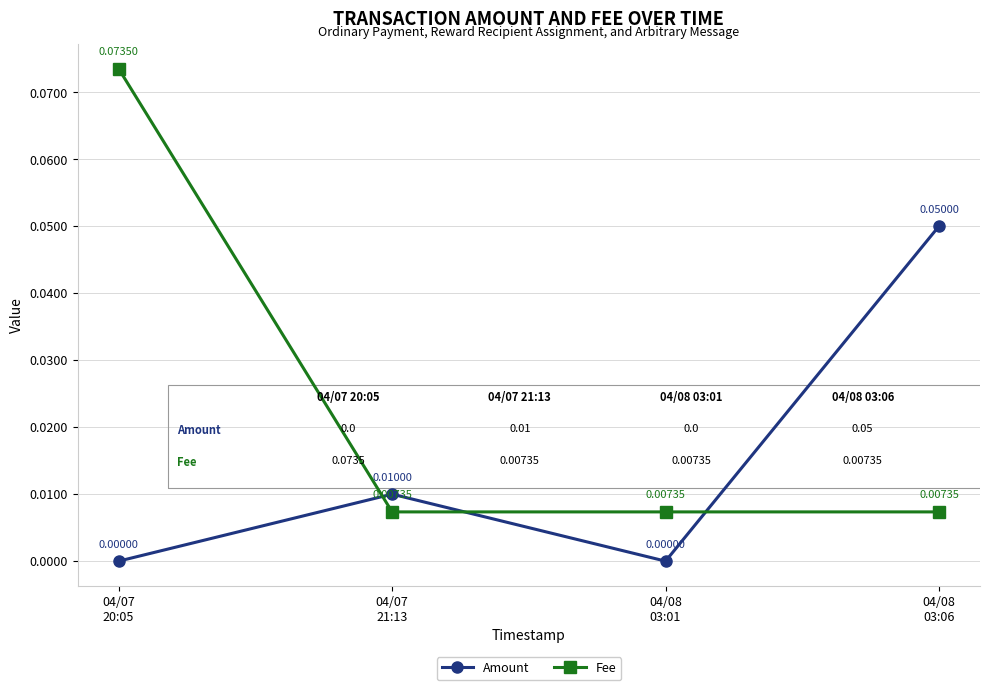

Which series has the widest spread of values?

Fee